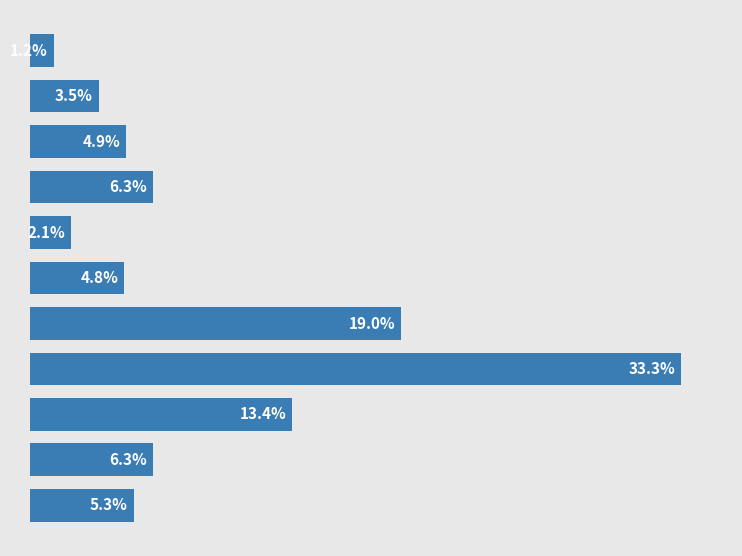

Does the chart contain any negative values?

No